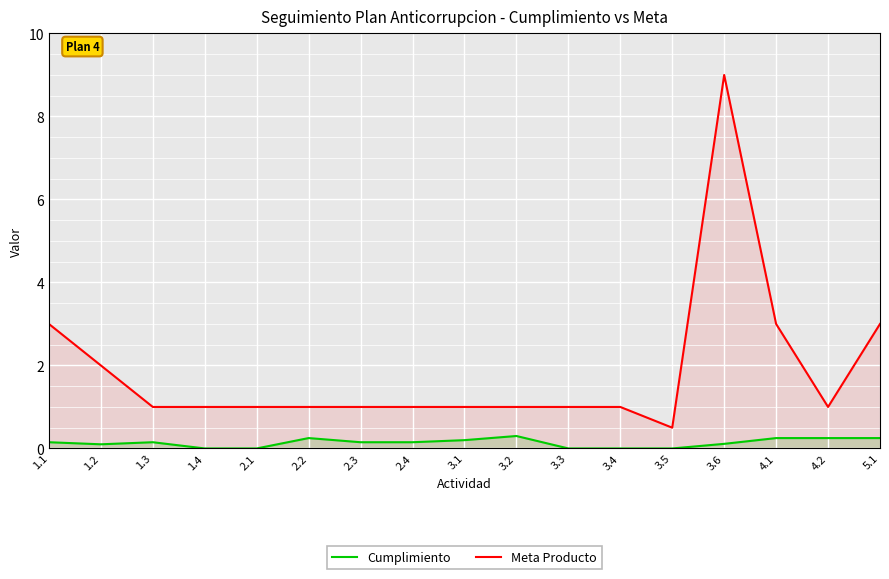

How many lines are shown in the chart?

2